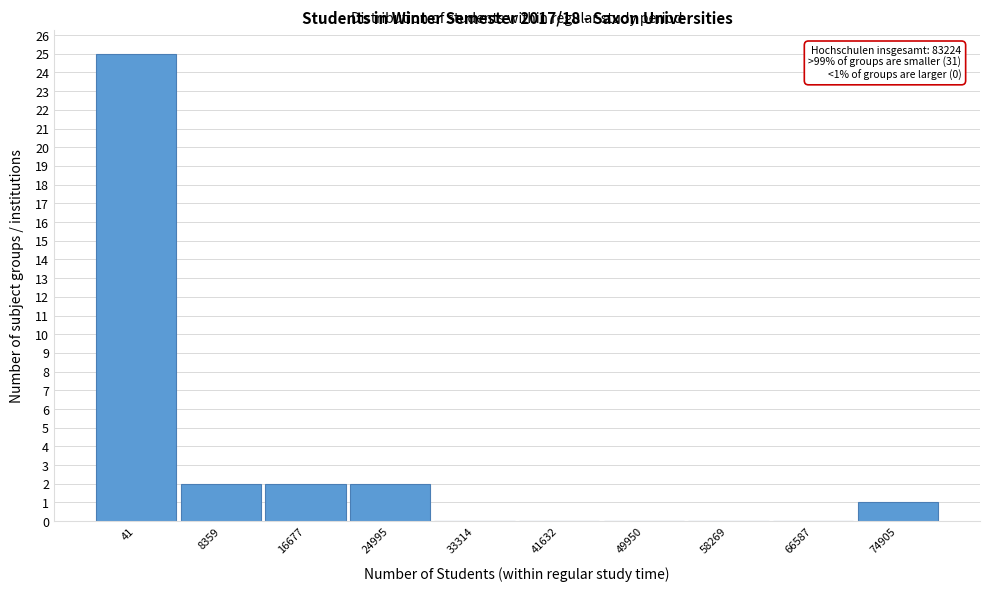

Reading right to left, extract all data points from this chart.

74905=1	66587=0	58269=0	49950=0	41632=0	33314=0	24995=2	16677=2	8359=2	41=25